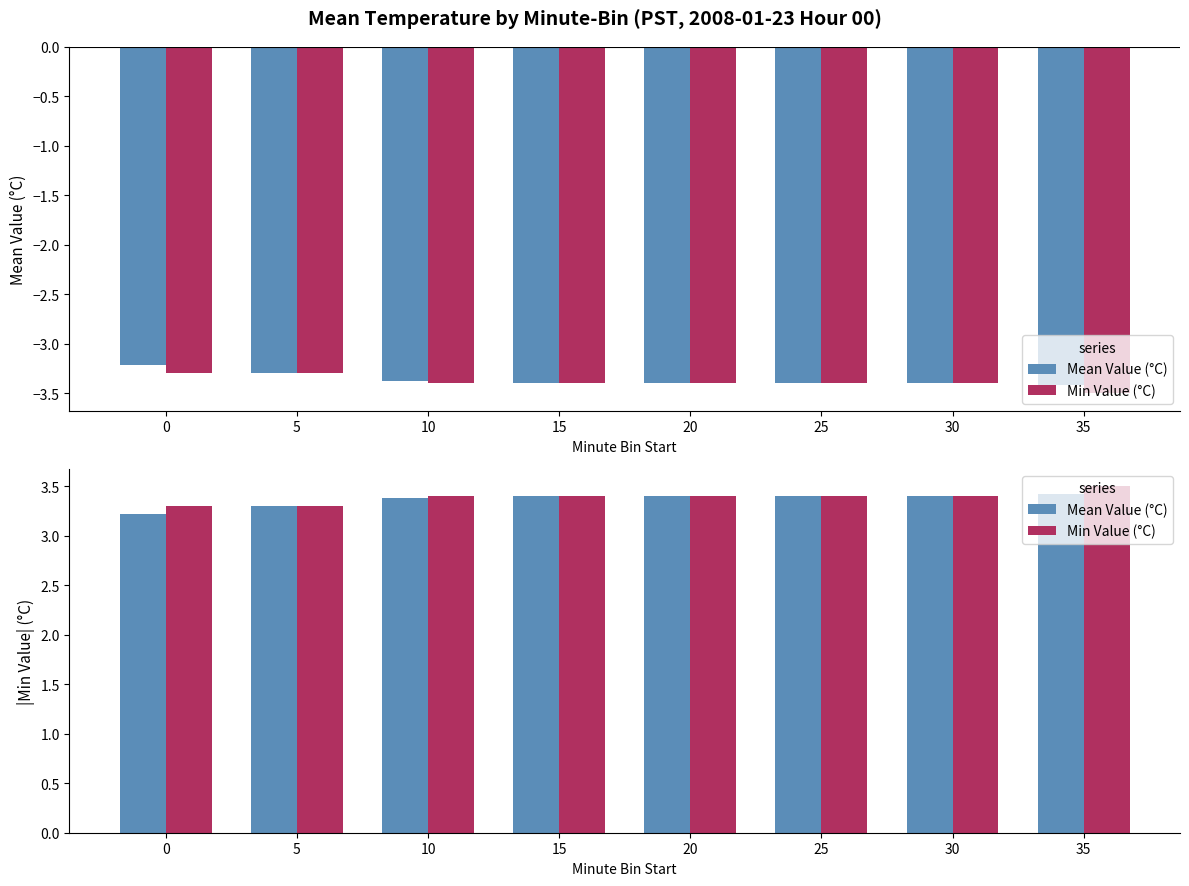

Reading left to right, transcribe all the data shown in this chart.

Mean Value (°C): 0=3.2	5=3.3	10=3.4	15=3.4	20=3.4	25=3.4	30=3.4	35=3.4
Min Value (°C): 0=3.3	5=3.3	10=3.4	15=3.4	20=3.4	25=3.4	30=3.4	35=3.5